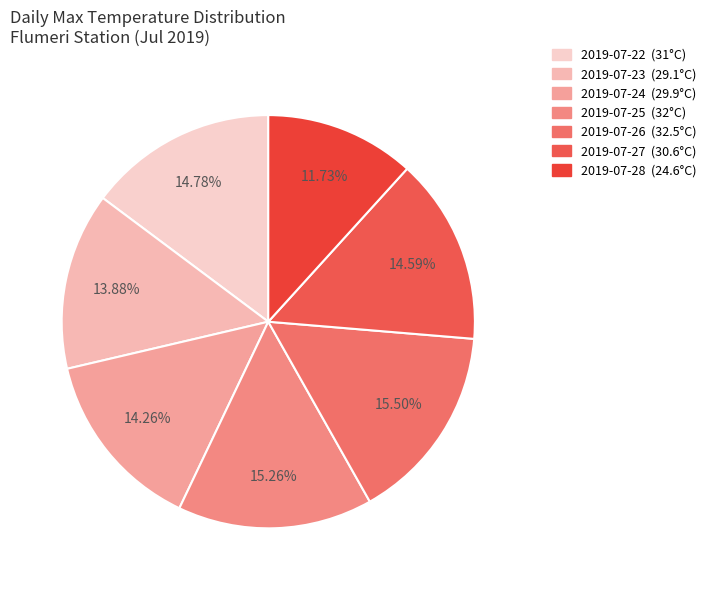

Which category has the smallest portion of the pie?

2019-07-28